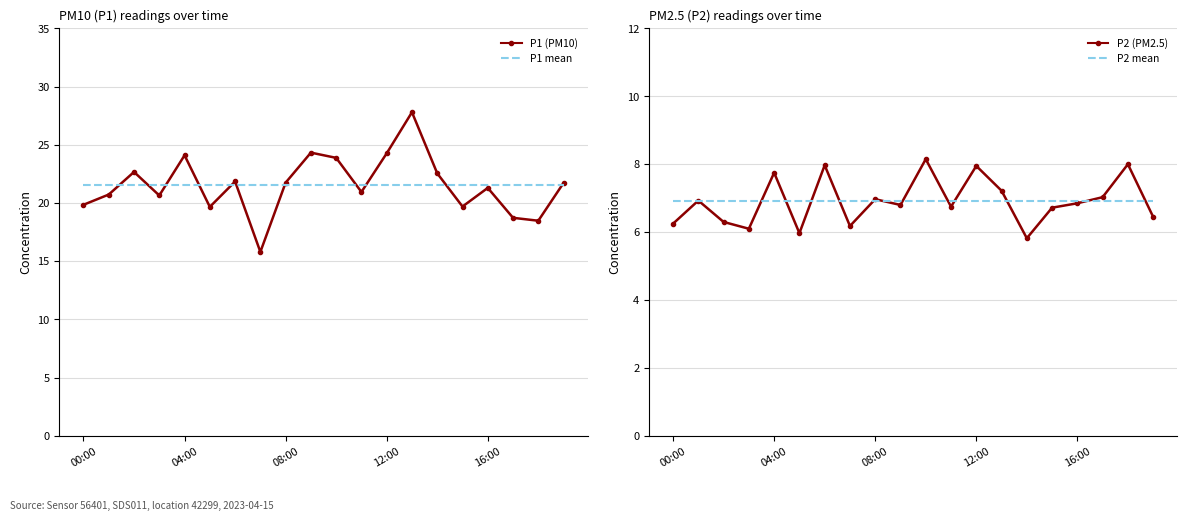

Which series has the widest spread of values?

P1 (PM10)